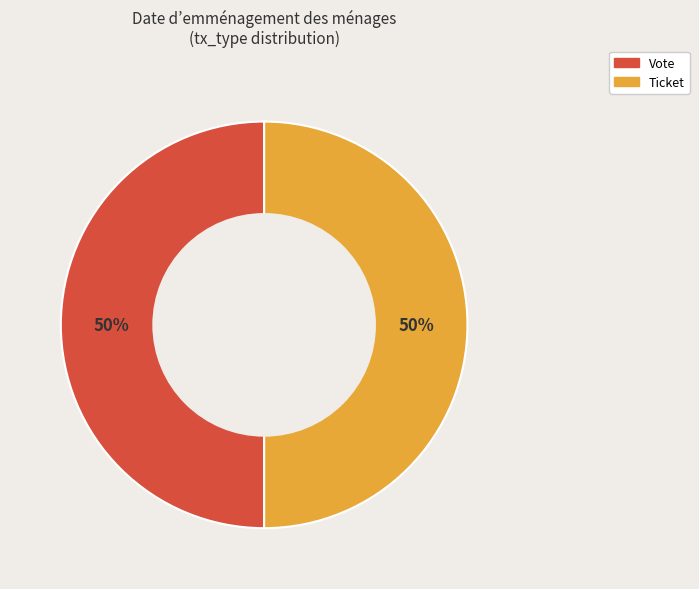

What percentage is the Vote slice, to the nearest percent?

50%